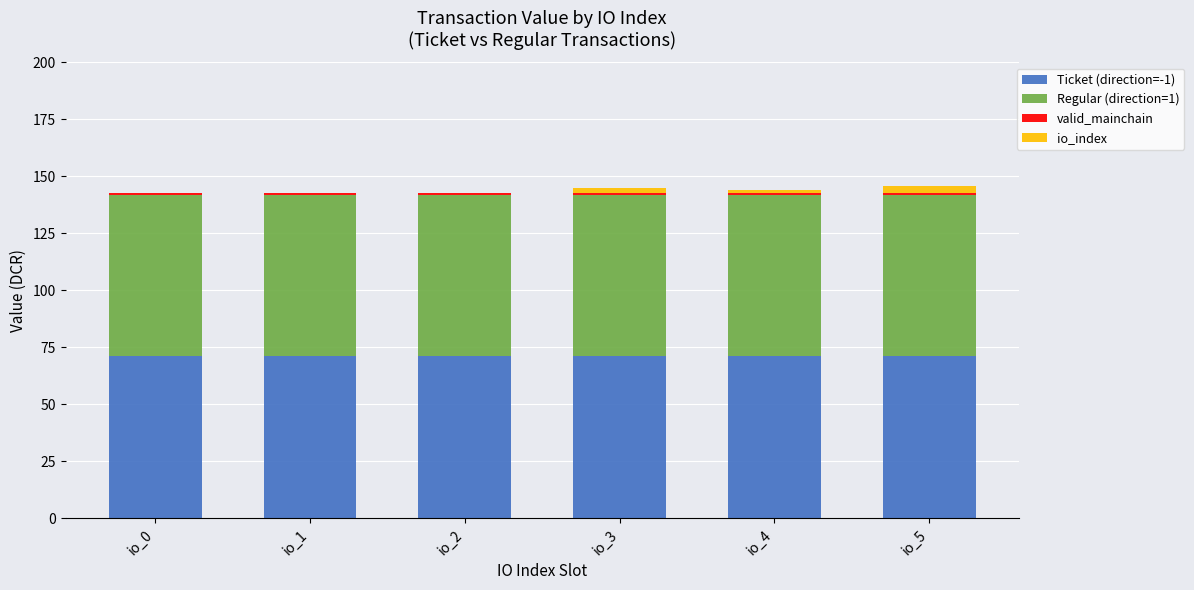

True or false: Ticket (direction=-1) has a value of 39.8 at io_0.

False